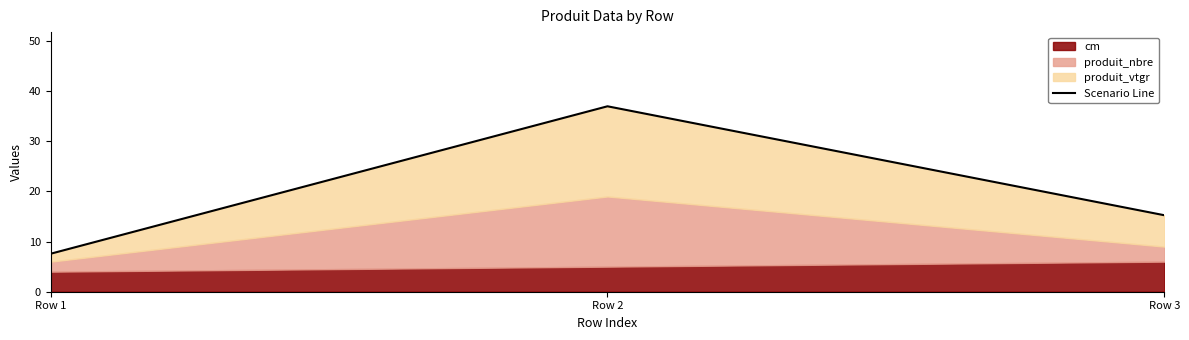

What is the smallest value displayed?

7.6